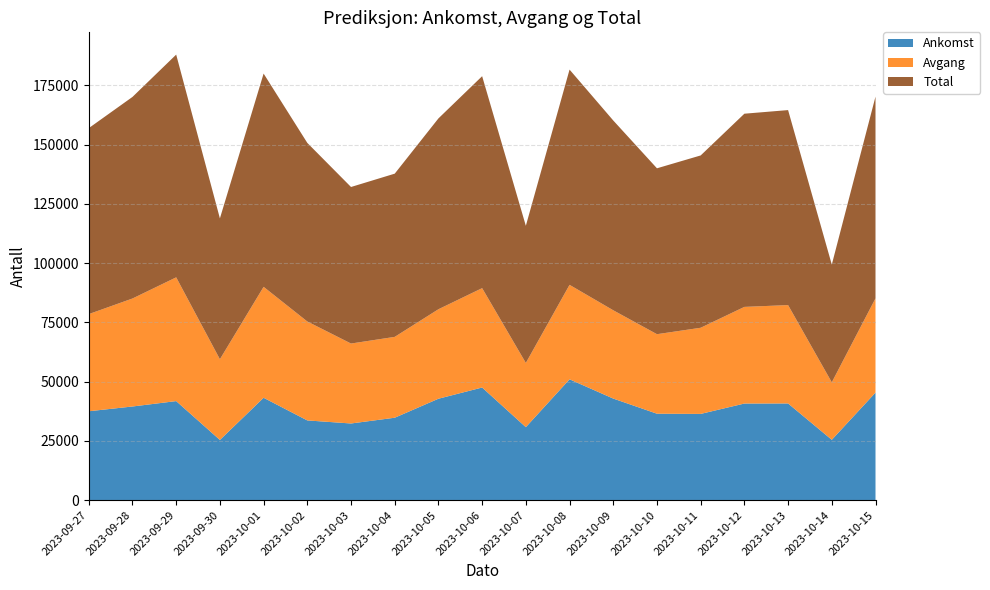

Reading right to left, what are all the values shown in this chart?

Ankomst: 2023-10-15=45369	2023-10-14=25443	2023-10-13=40783	2023-10-12=40748	2023-10-11=36370	2023-10-10=36456	2023-10-09=42844	2023-10-08=50979	2023-10-07=30779	2023-10-06=47515	2023-10-05=42778	2023-10-04=34760	2023-10-03=32330	2023-10-02=33623	2023-10-01=43180	2023-09-30=25381	2023-09-29=41779	2023-09-28=39502	2023-09-27=37490
Avgang: 2023-10-15=39776	2023-10-14=24258	2023-10-13=41521	2023-10-12=40793	2023-10-11=36363	2023-10-10=33564	2023-10-09=37266	2023-10-08=39870	2023-10-07=27106	2023-10-06=41944	2023-10-05=37771	2023-10-04=34128	2023-10-03=33745	2023-10-02=41755	2023-10-01=46829	2023-09-30=34066	2023-09-29=52234	2023-09-28=45582	2023-09-27=41008
Total: 2023-10-15=85145	2023-10-14=49701	2023-10-13=82304	2023-10-12=81541	2023-10-11=72733	2023-10-10=70020	2023-10-09=80110	2023-10-08=90849	2023-10-07=57885	2023-10-06=89459	2023-10-05=80549	2023-10-04=68888	2023-10-03=66075	2023-10-02=75378	2023-10-01=90009	2023-09-30=59447	2023-09-29=94013	2023-09-28=85084	2023-09-27=78498